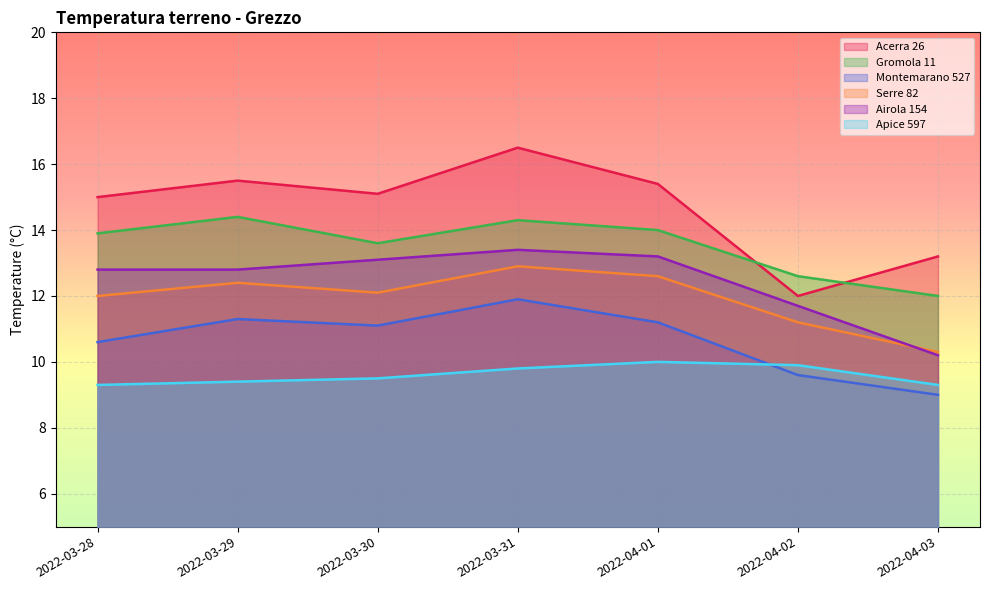

What is the value of the Serre 82 point at the 4th from the left?

12.9